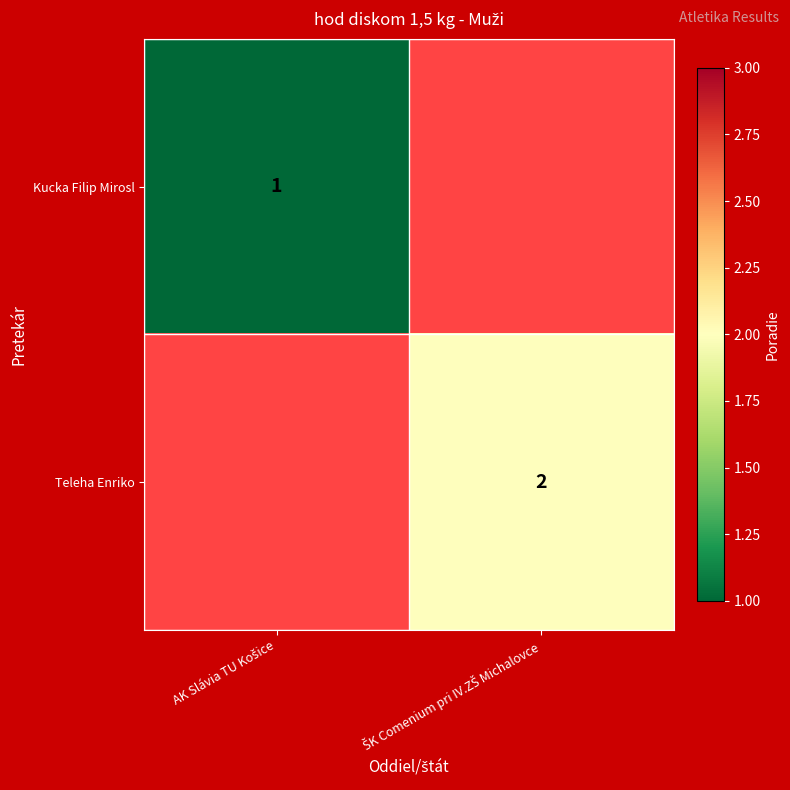

Which category has the lowest value across all series?

AK Slávia TU Košice